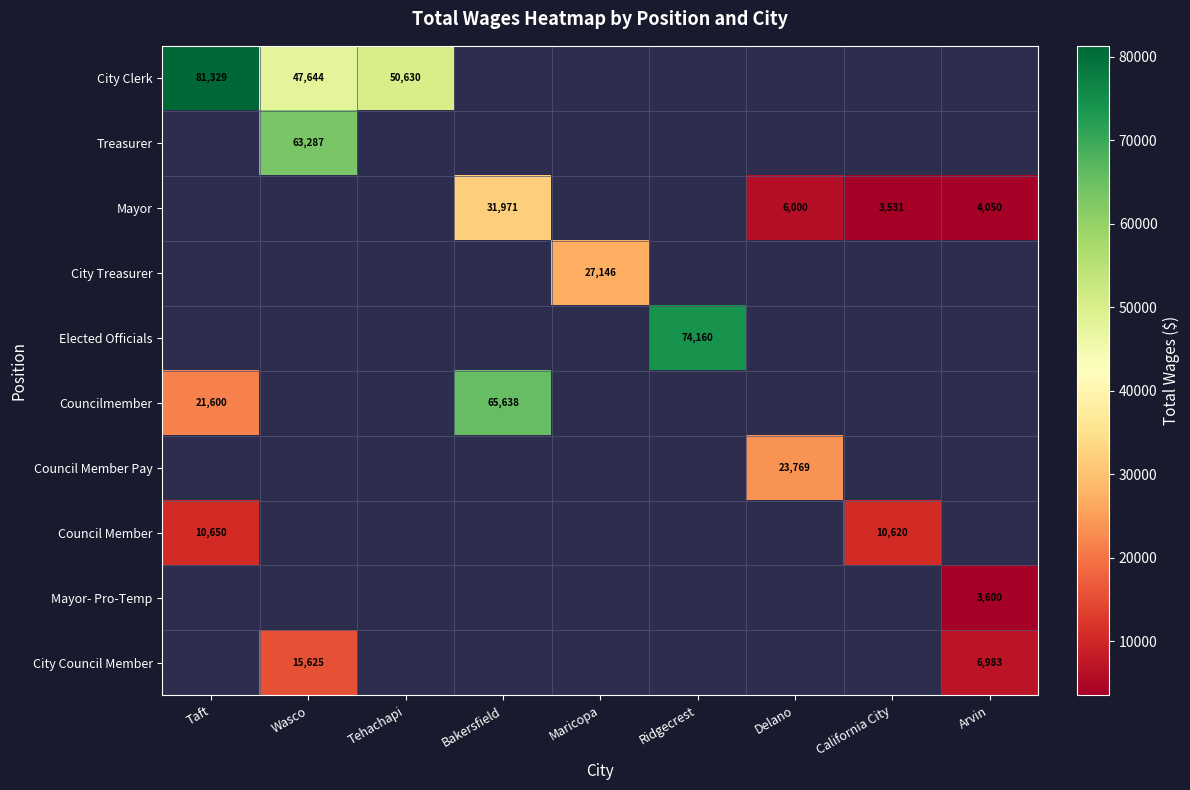

The value of Mayor at Delano is 2032. True or false?

False